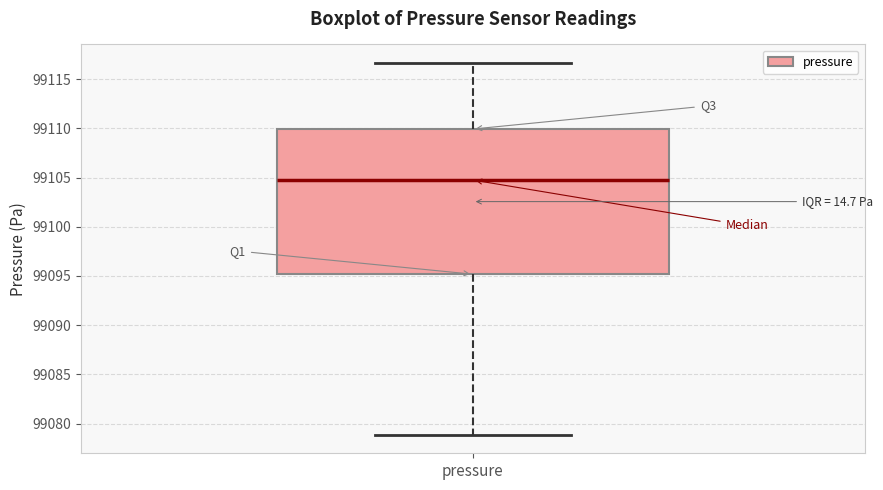

Read this box plot against the y-axis: the position of the median line, the range covered by the box, and the ends of both whiskers. The values are not printed on the chart, so give them approximately, as read against the axis.

median 99105.0, box 99095.0 to 99110.0, whiskers 99079.0 to 99116.5